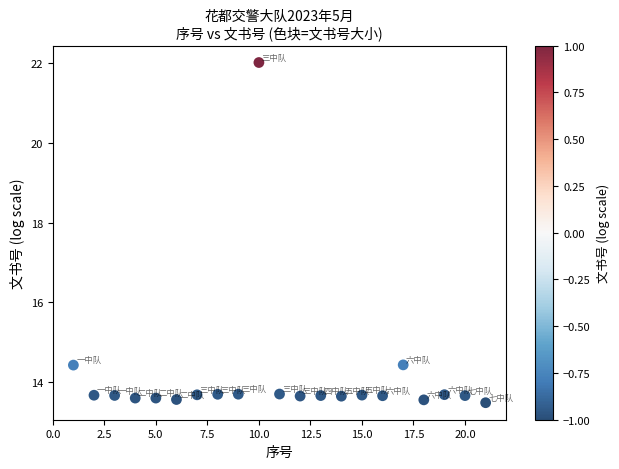

What is the range of Y values (max minus min)?

8.5